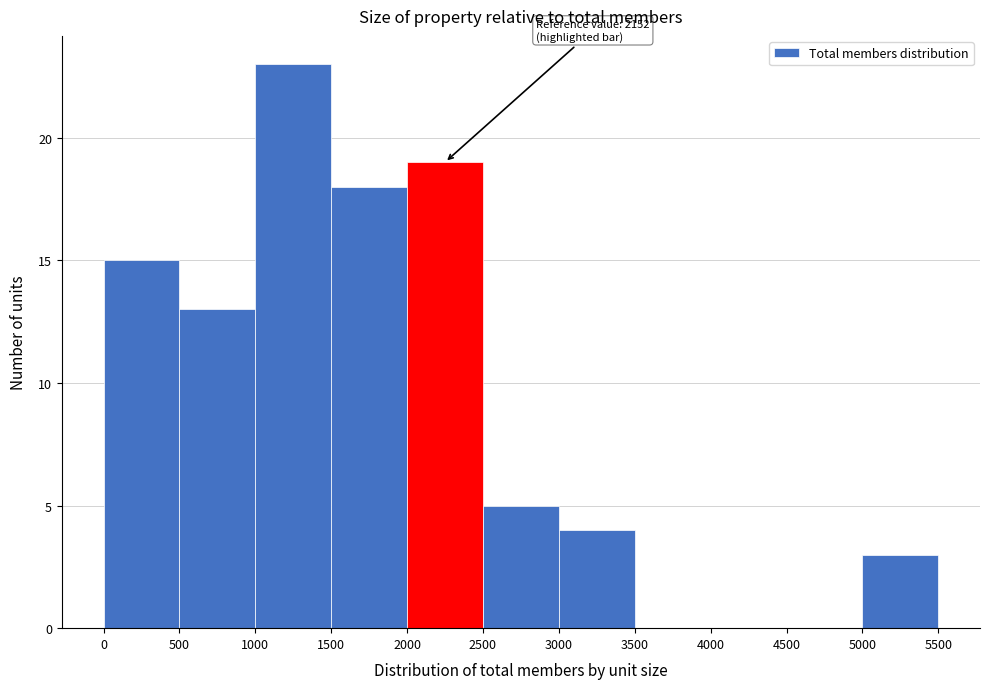

Which range on the x-axis has the tallest bar?

1000 to 1500